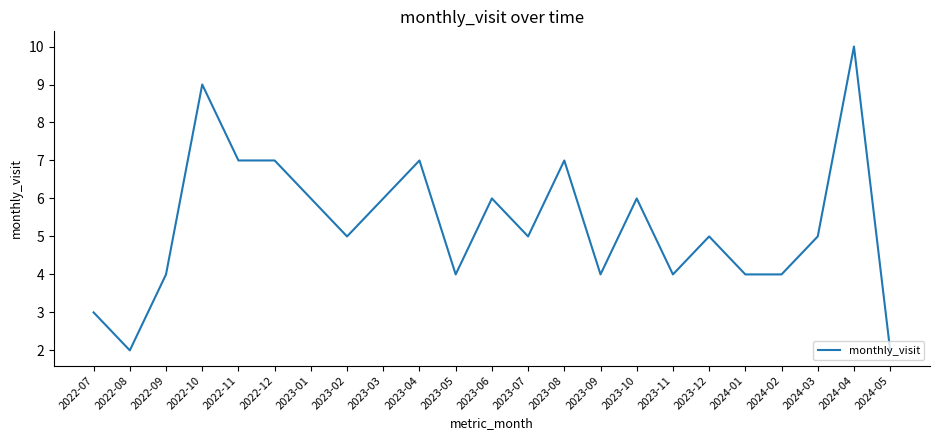

What is the sum of the values at 2023-09 and 2023-04?

11